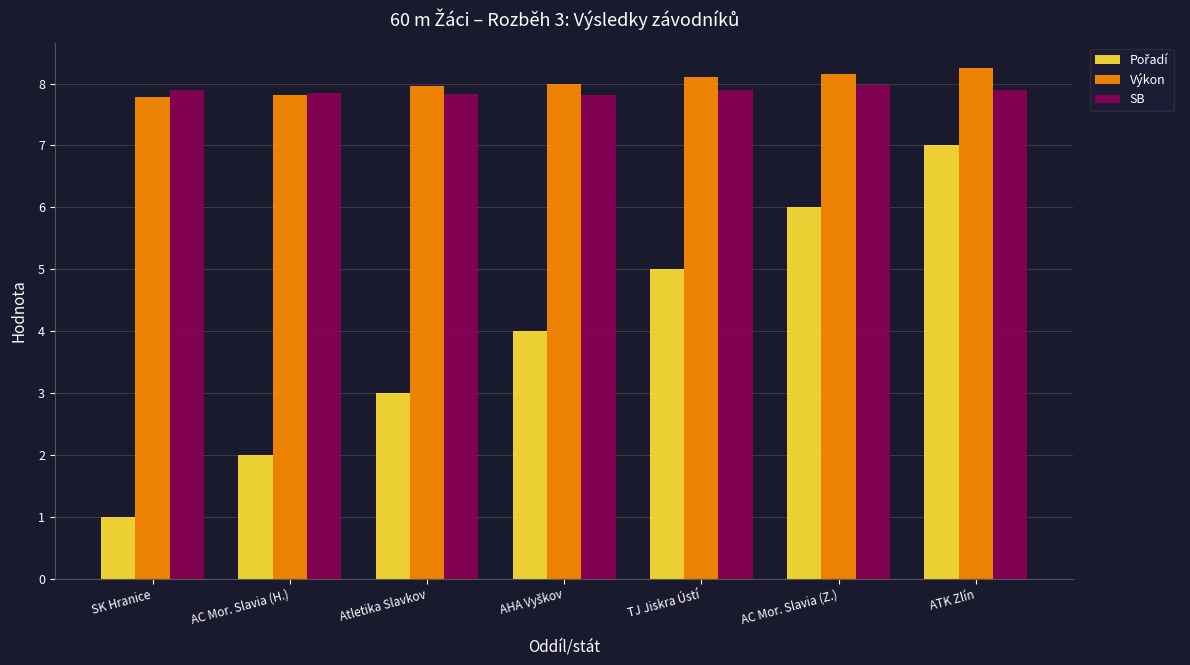

How many distinct data groups are displayed?

3